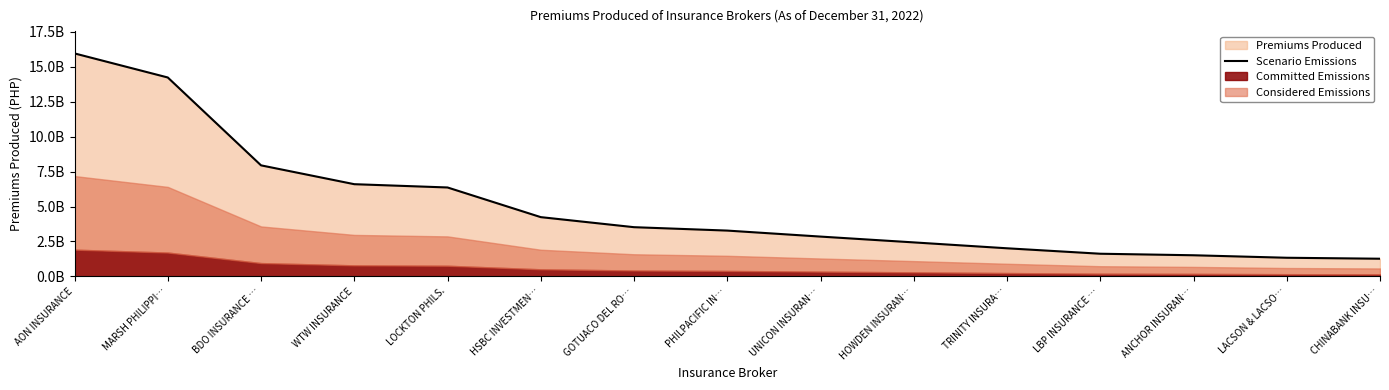

What value does the data have at ANCHOR INSURAN…?

1513196937.4